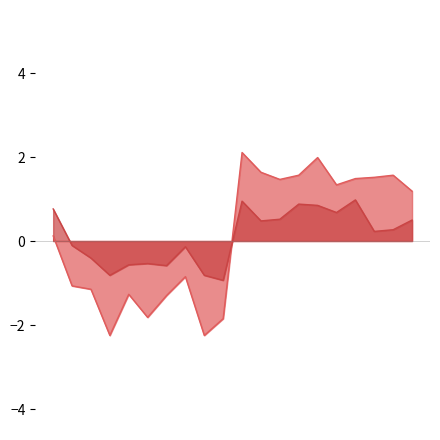

What is the difference between the second highest and minimum values in the SDS_P2 series?

1.7